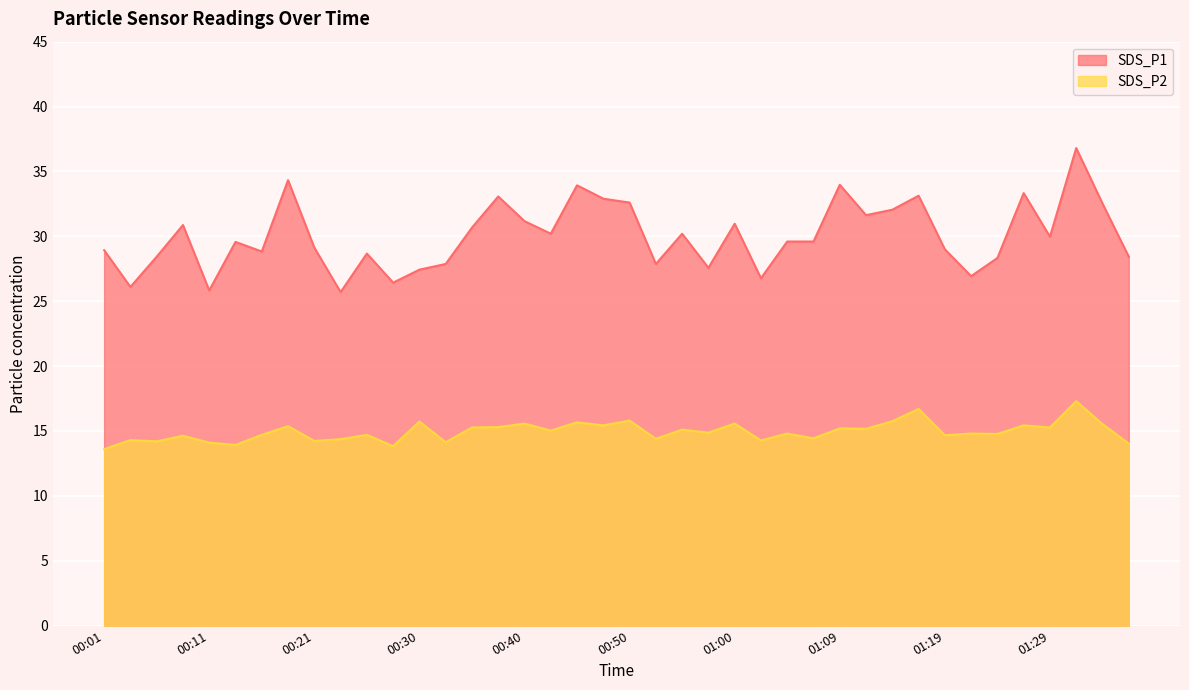

Which series has the largest total across all categories?

SDS_P1